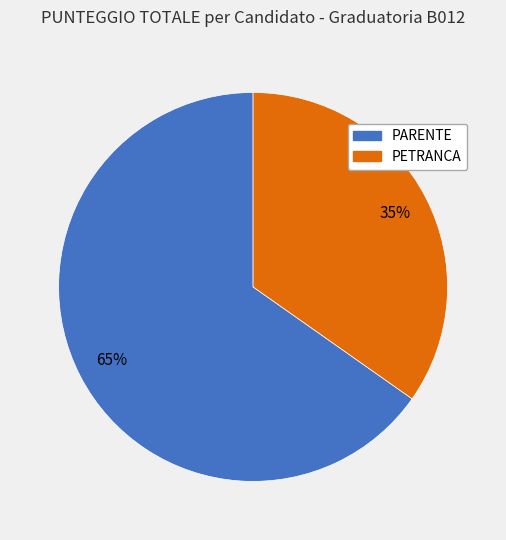

To the nearest percent, what portion does PARENTE represent?

65%